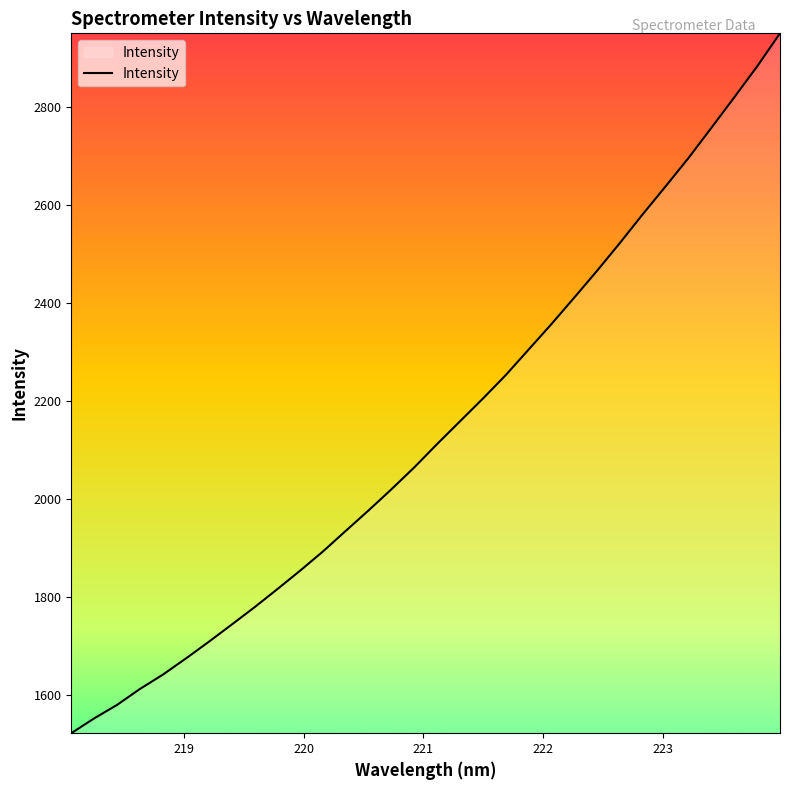

What is the difference between the maximum and minimum values?

1429.0